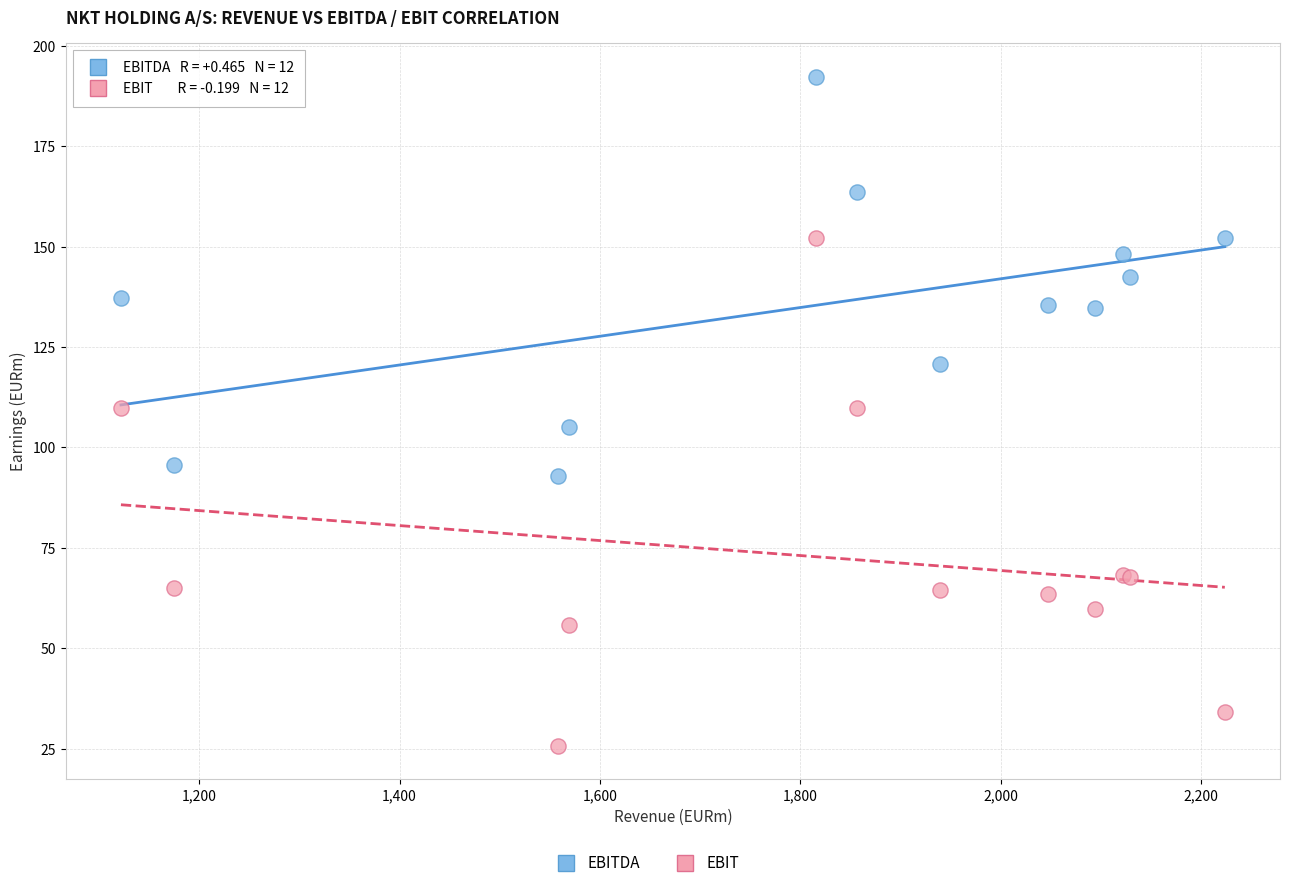

Which series has the widest spread of Y values?

EBIT